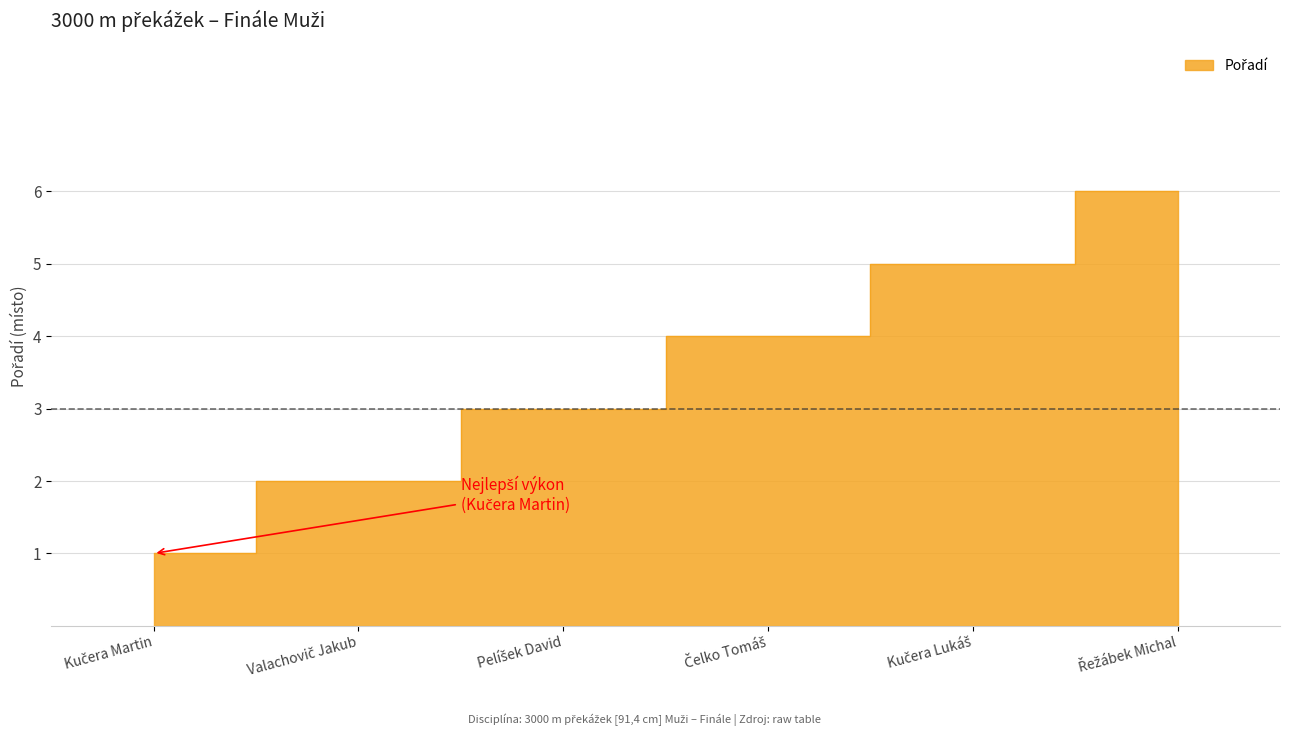

What is the difference between the second highest and minimum values?

4